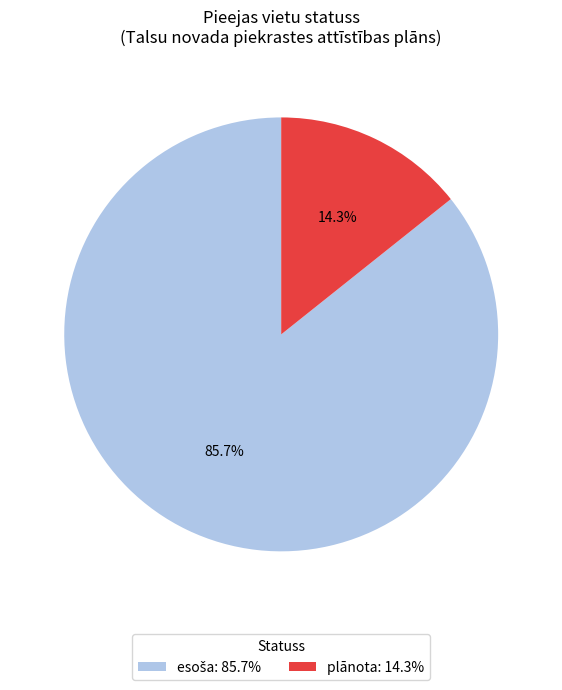

How many slices are in this pie chart?

2